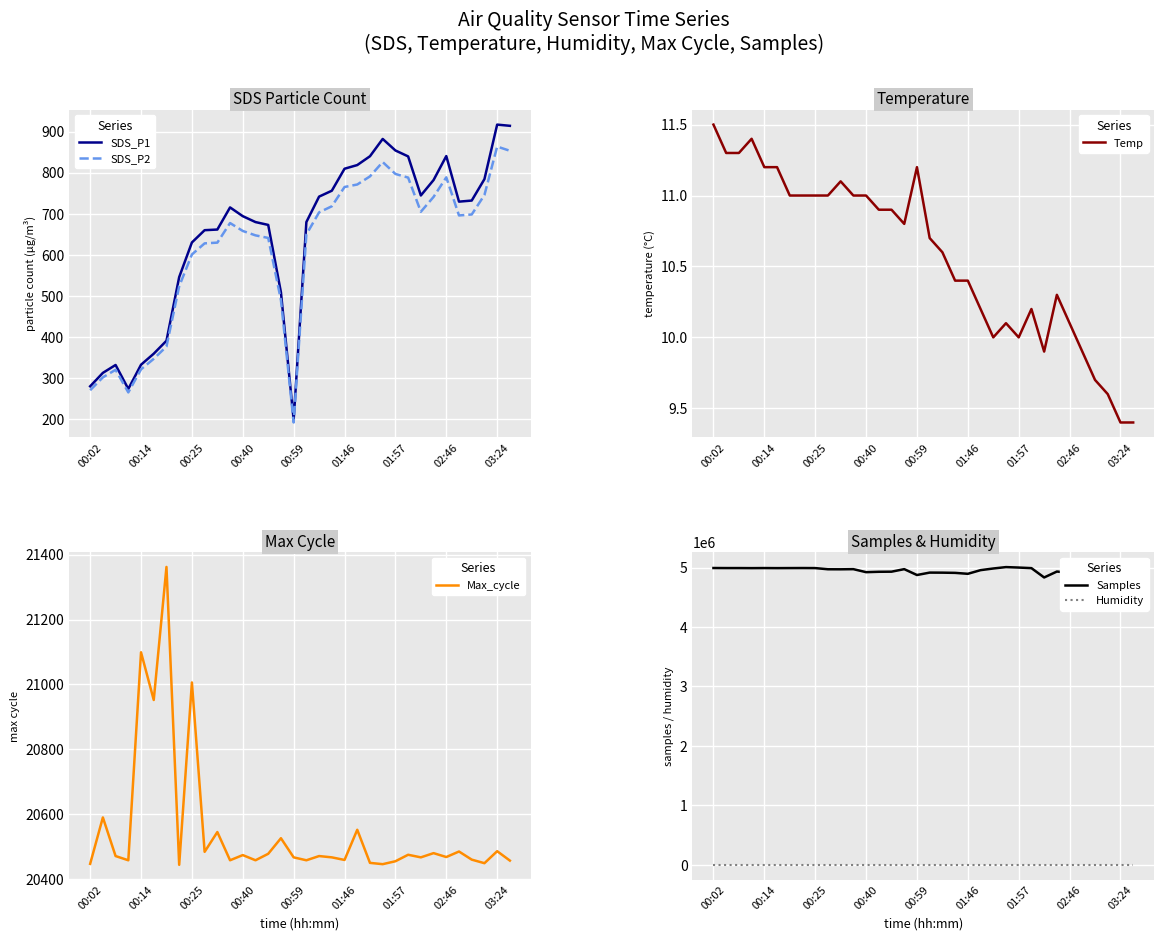

Which category has the lowest value in the SDS_P1 series?

00:59